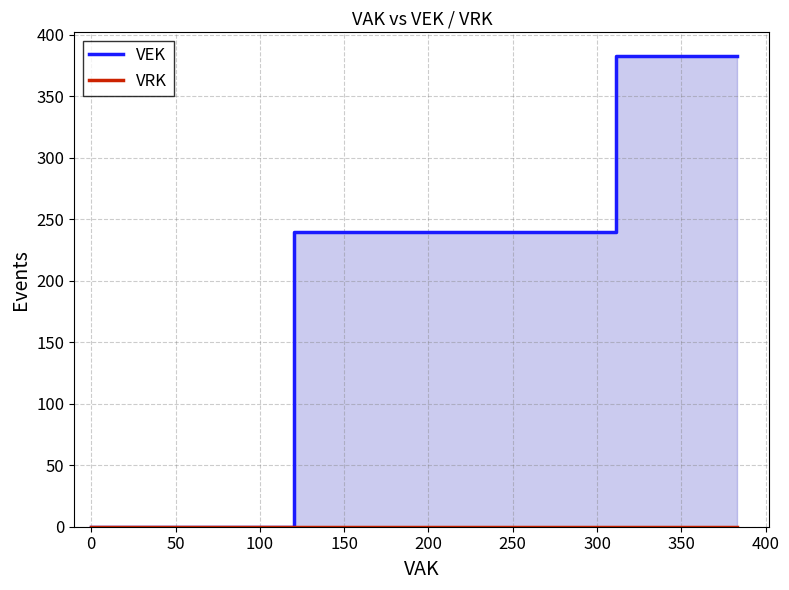

Rank the series by their average value, from lowest to highest.

VRK, VEK